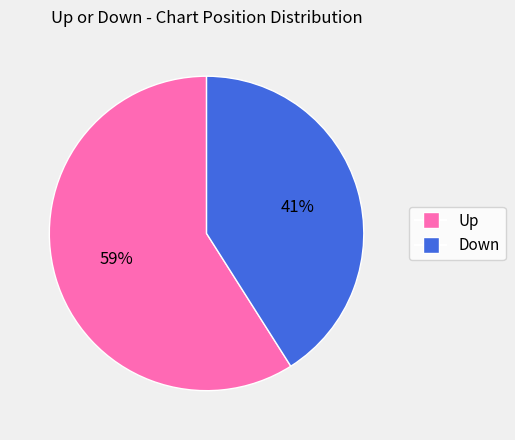

Is there a majority slice in this chart?

Yes